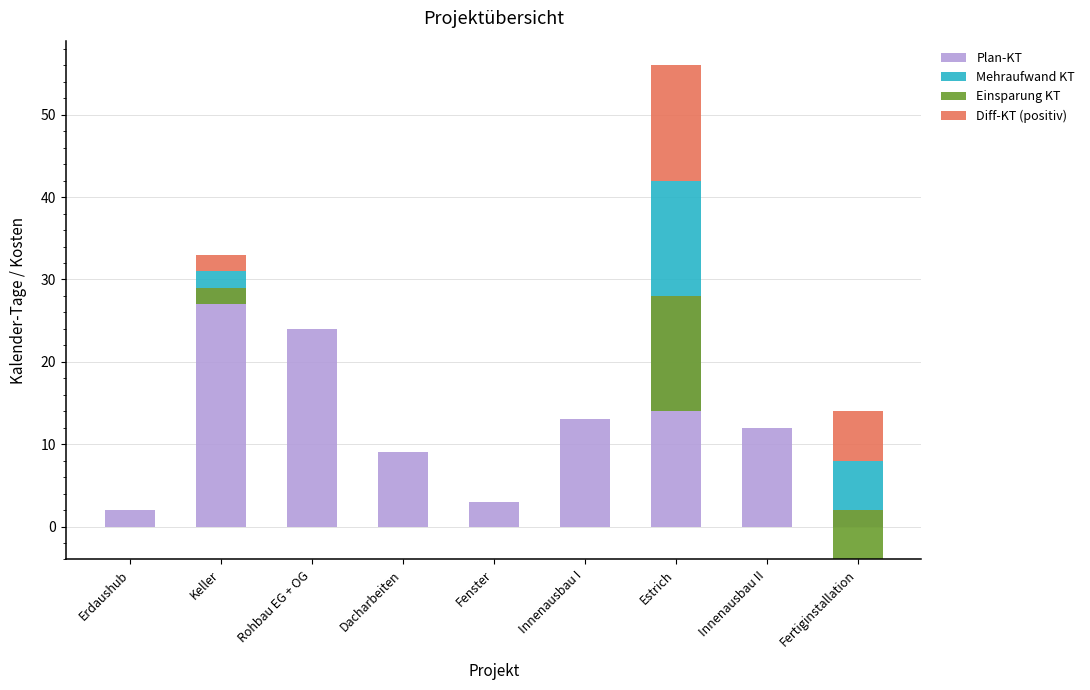

Is it true that Plan-KT equals 19 at Innenausbau II?

False